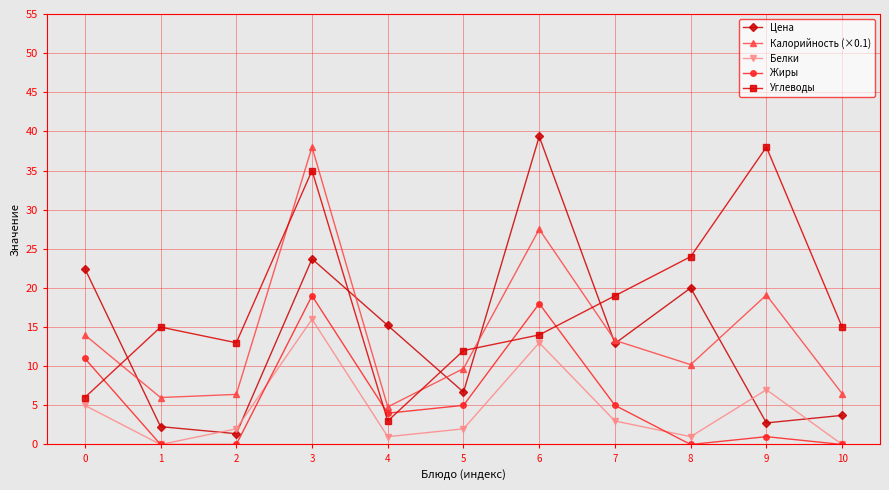

Is it true that Цена equals 6.7 at 5?

True